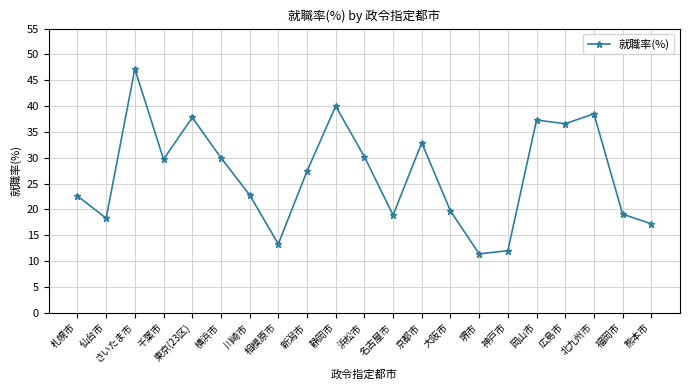

What is the value of the 1st point from the left?

22.6